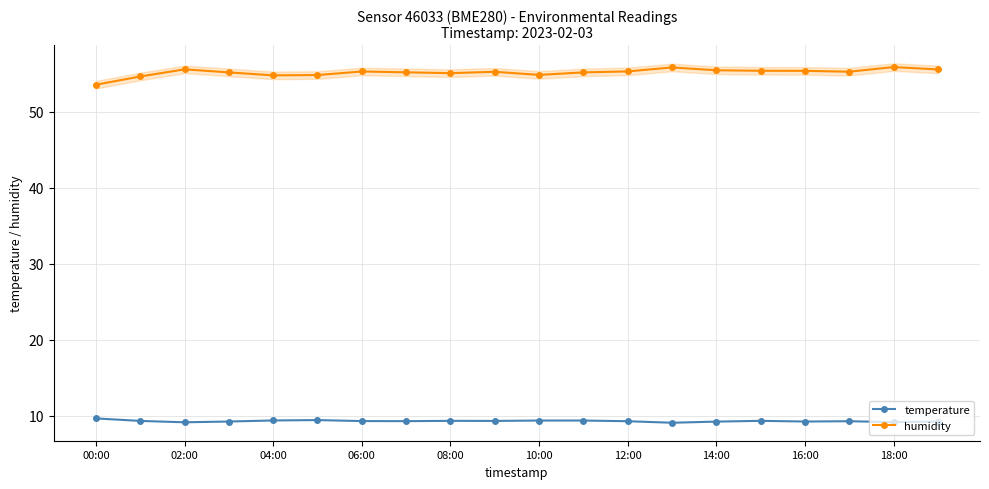

What is the minimum value shown in the chart?

9.1